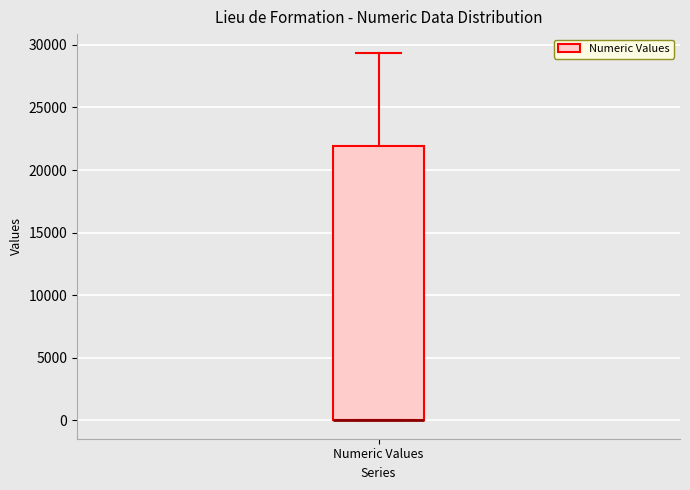

Transcribe this box plot: give where the median line is, the range the box spans, and where the two whiskers end, as read against the y-axis. The values are not printed on the chart, so give them approximately, as read against the axis.

median 0 (drawn on the box's lower edge), box 0 to 22000, whiskers 0 to 29500